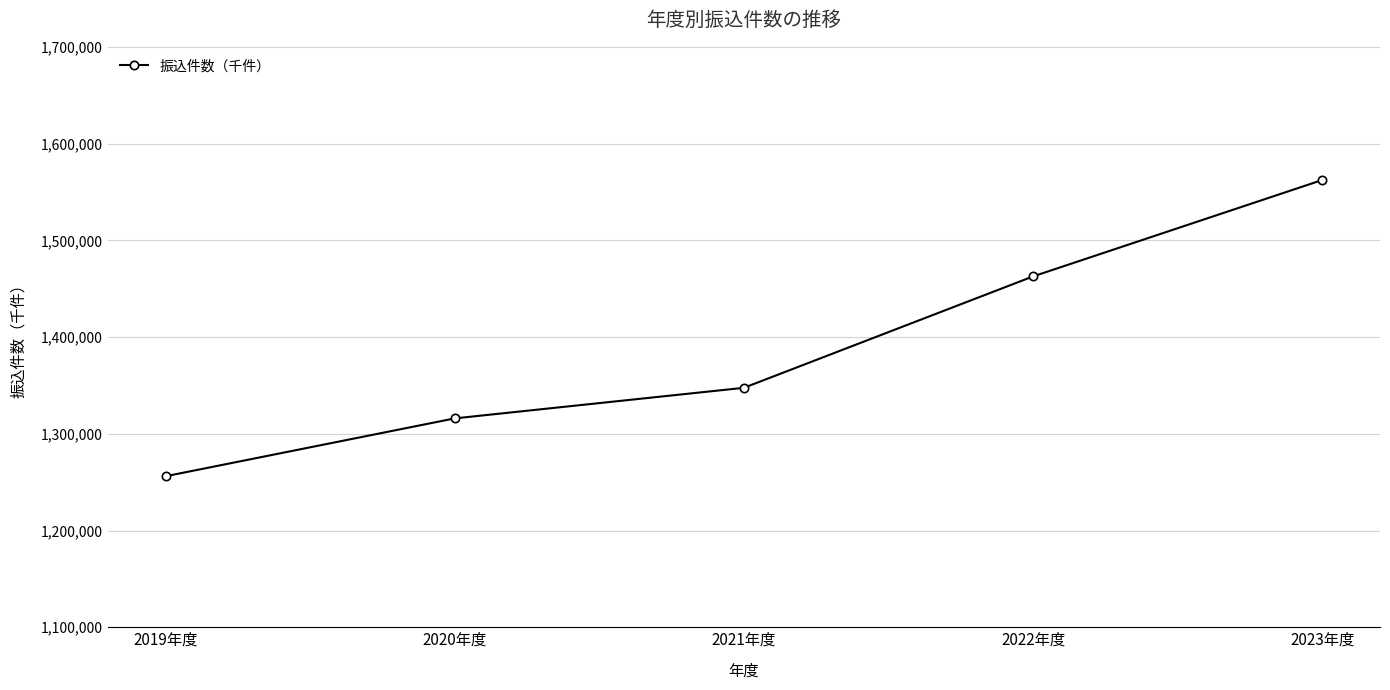

What is the change in value from 2021年度 to 2023年度?

+214792